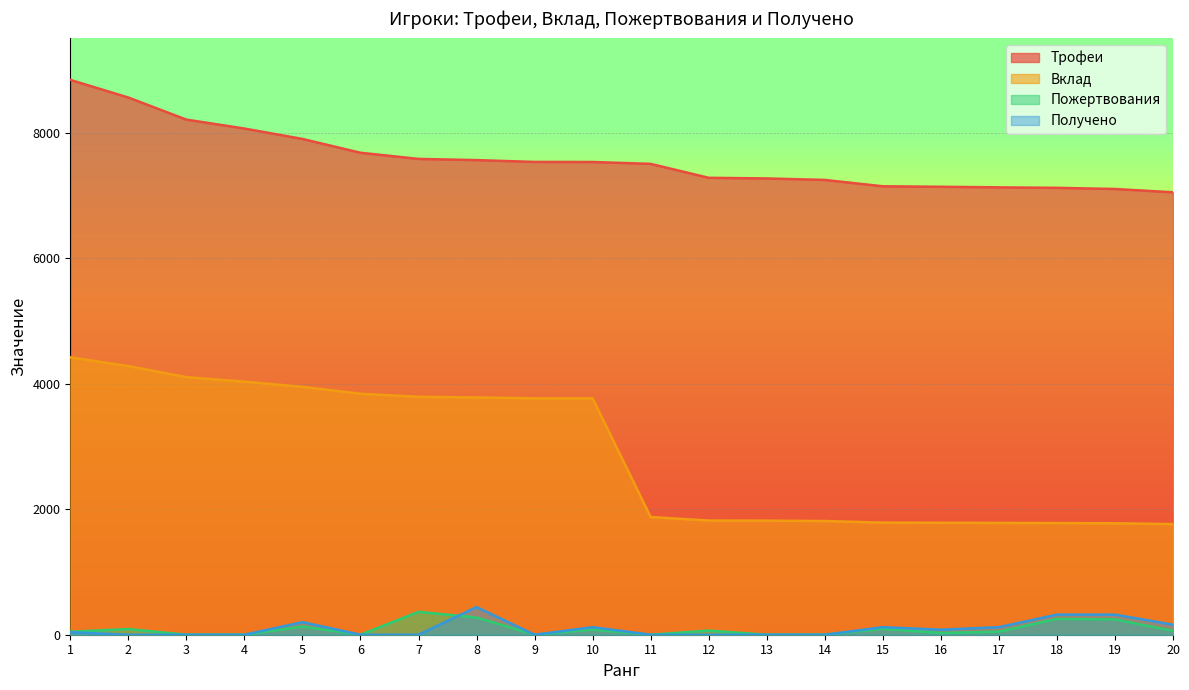

Rank the categories by Получено value from lowest to highest.

2, 3, 4, 6, 7, 9, 11, 12, 13, 14, 1, 16, 10, 15, 17, 20, 5, 18, 19, 8